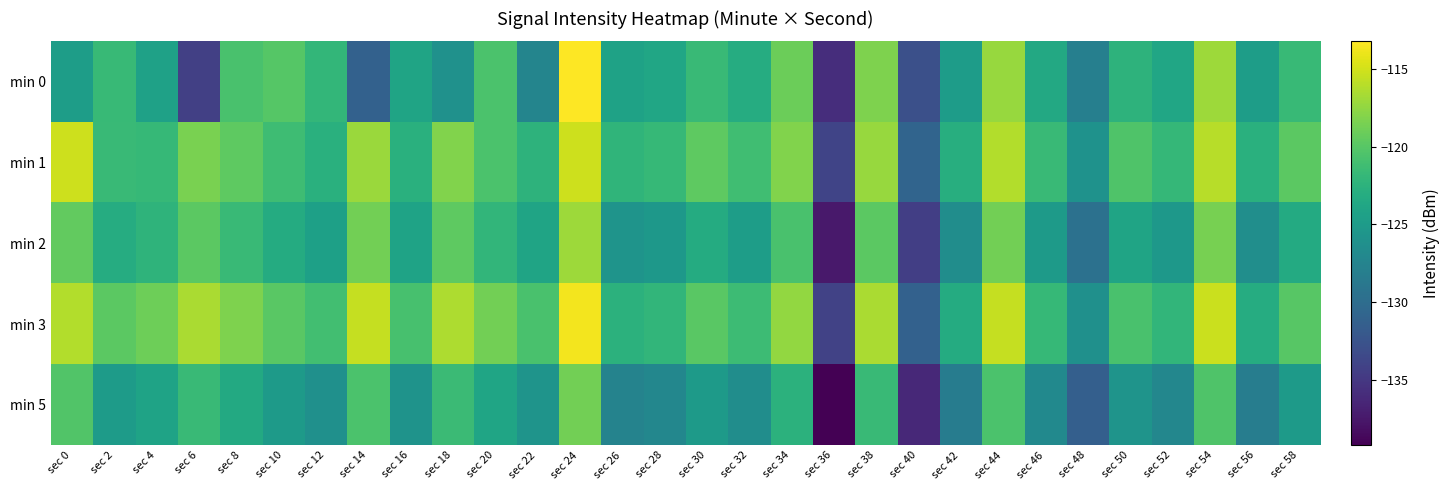

What is the total value across all series at sec 24?

-578.0